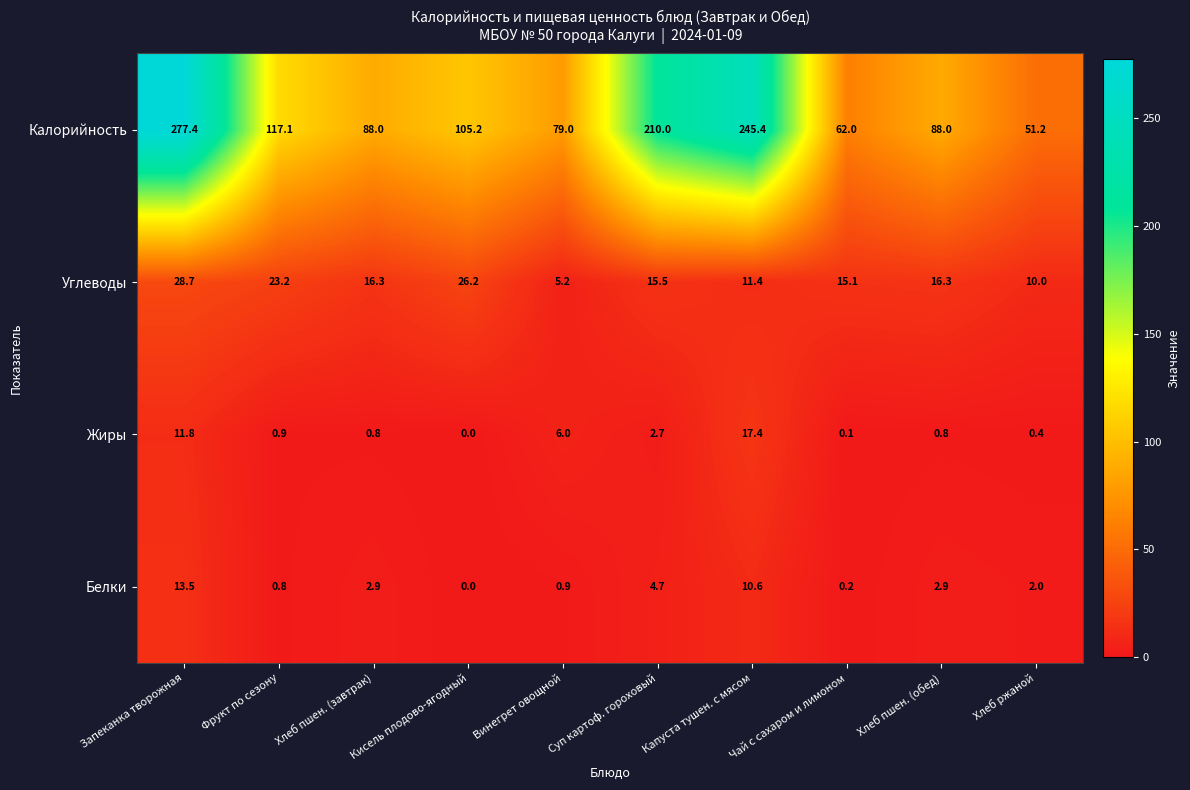

What value does the Жиры series have at Запеканка творожная?

11.8